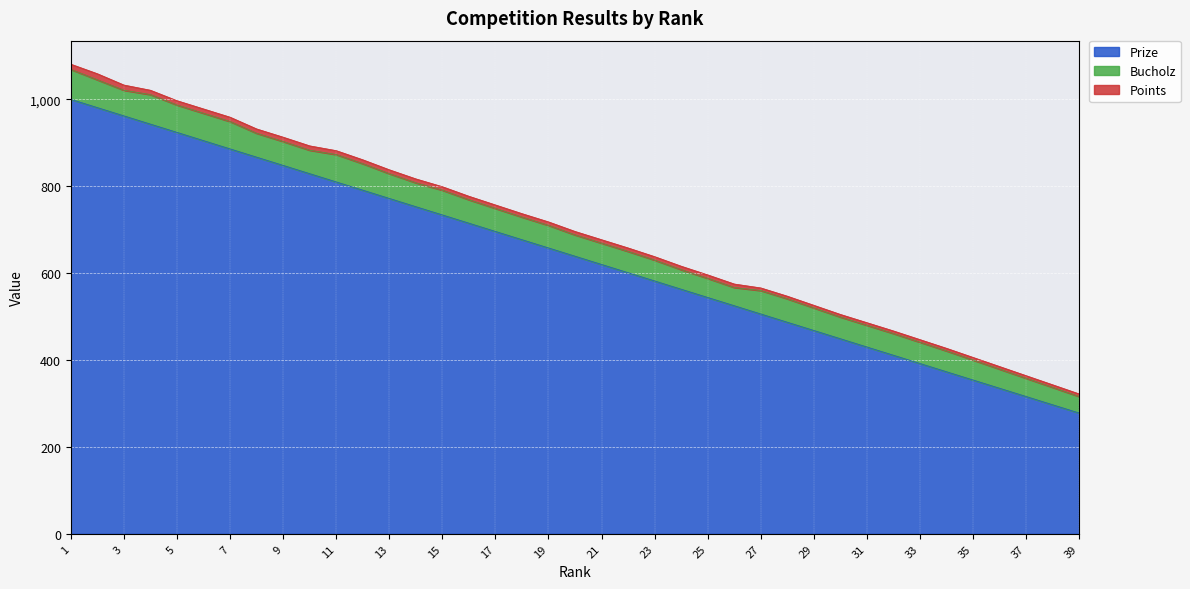

Between 21 and 25, which series saw the biggest shift?

Prize